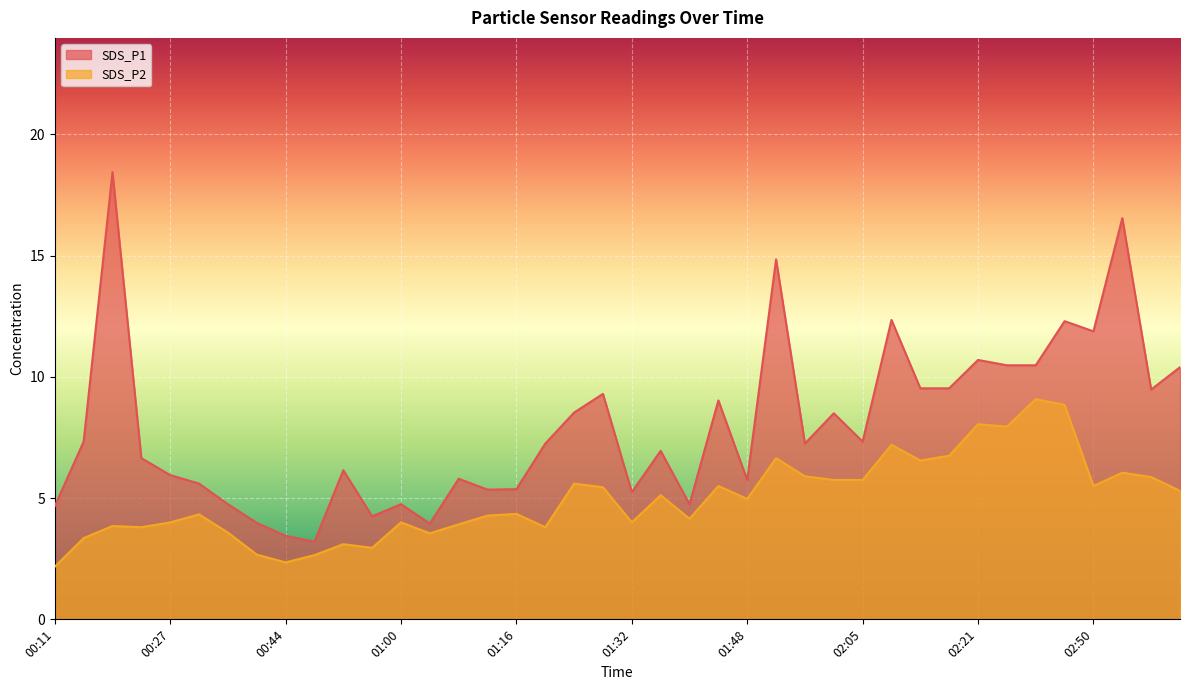

Which series has the widest spread of values?

SDS_P1